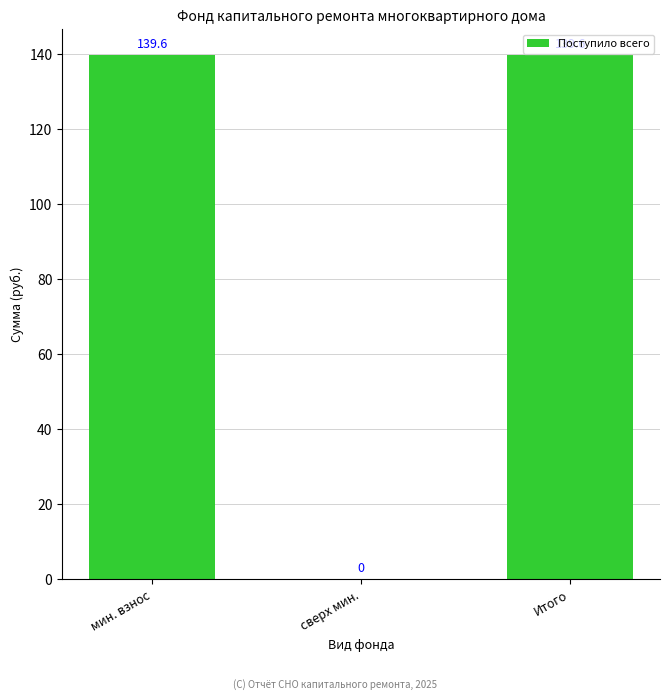

What is the greatest value displayed?

139.6